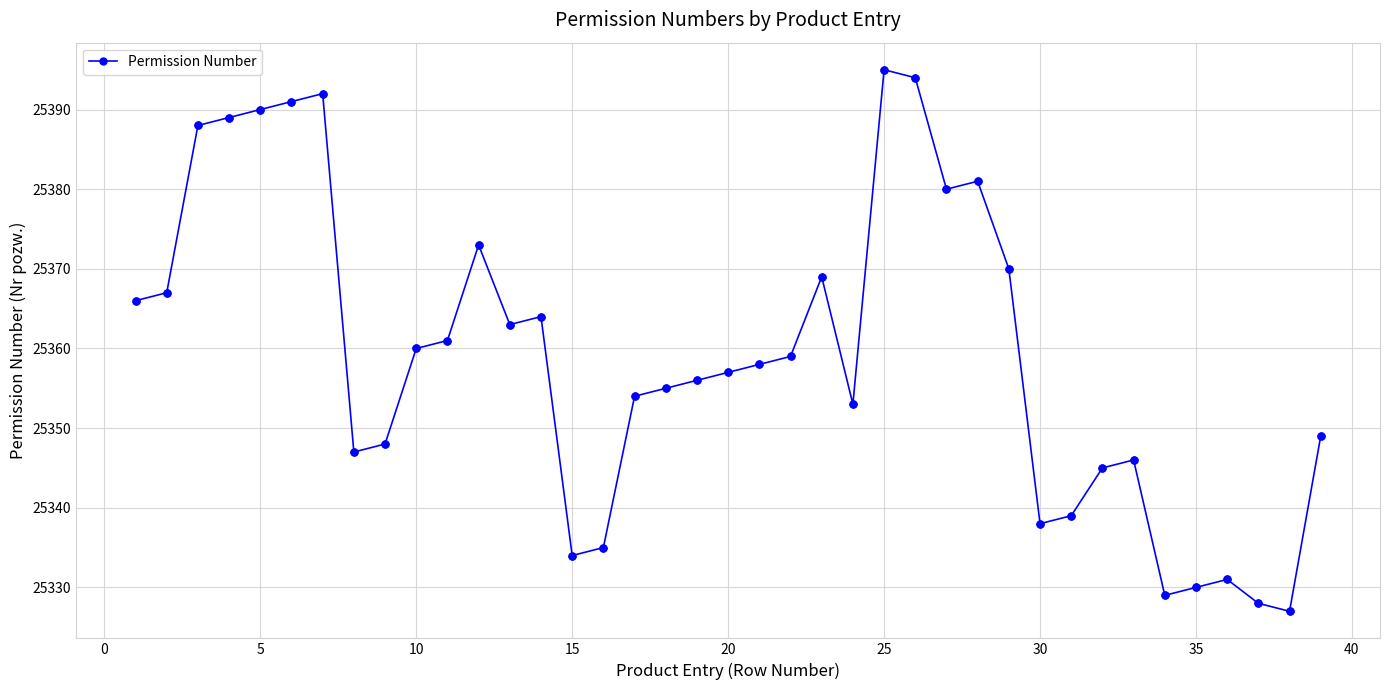

True or false: the data has more than 1 interior local peaks.

True